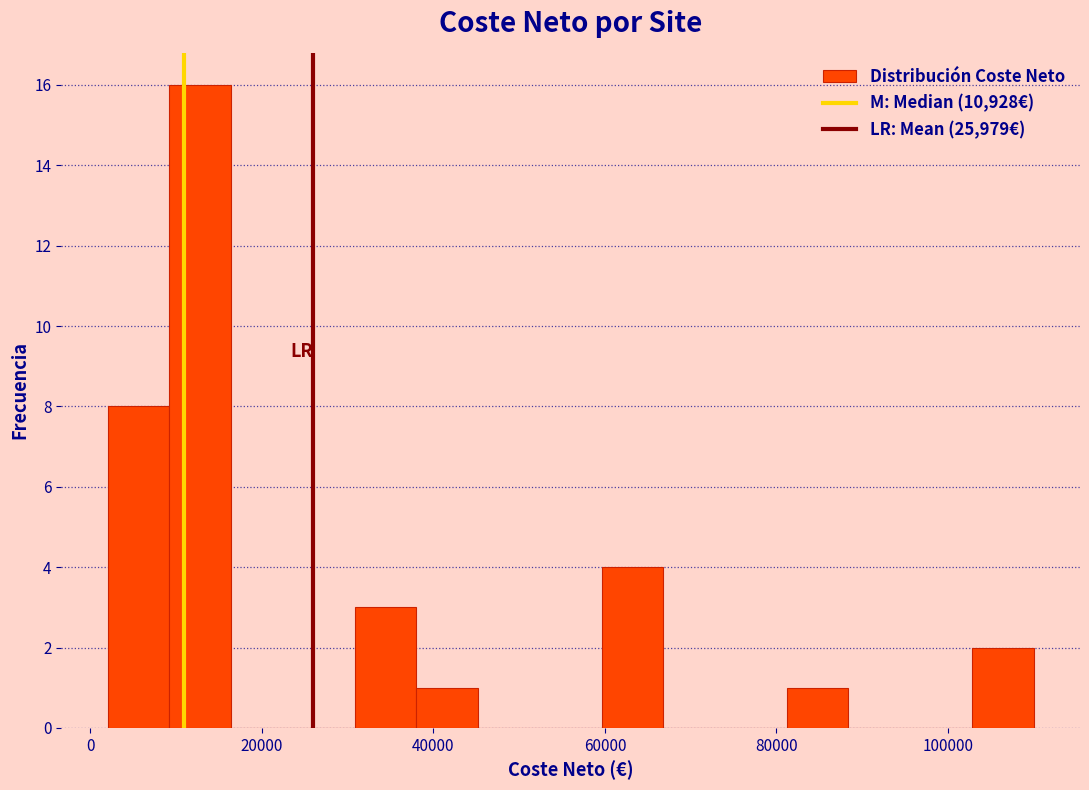

Around what value on the x-axis is the tallest bar? Give the approximate position of its centre, as read against the axis.

12000